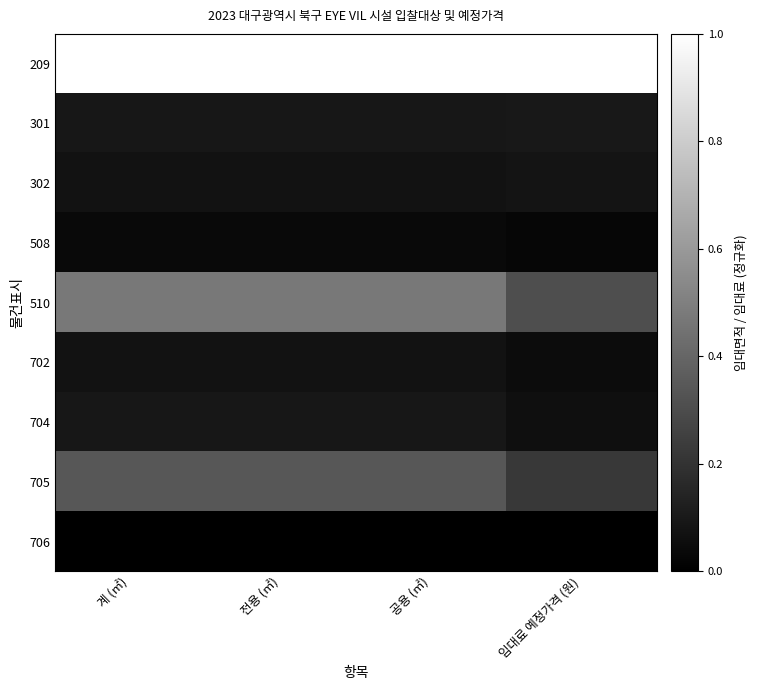

Which category has the highest value across all series?

계 (㎡)